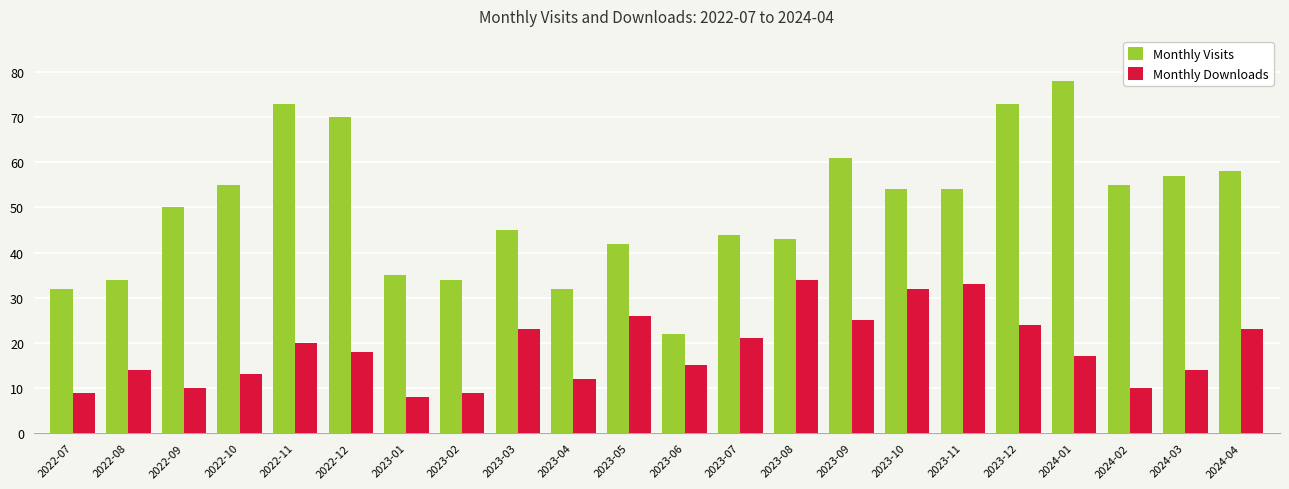

What is the total value across all series at 2022-09?

60